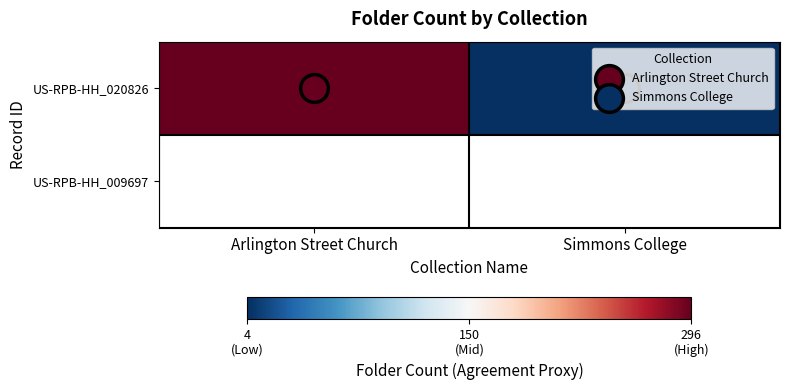

How many values are below 296?

1